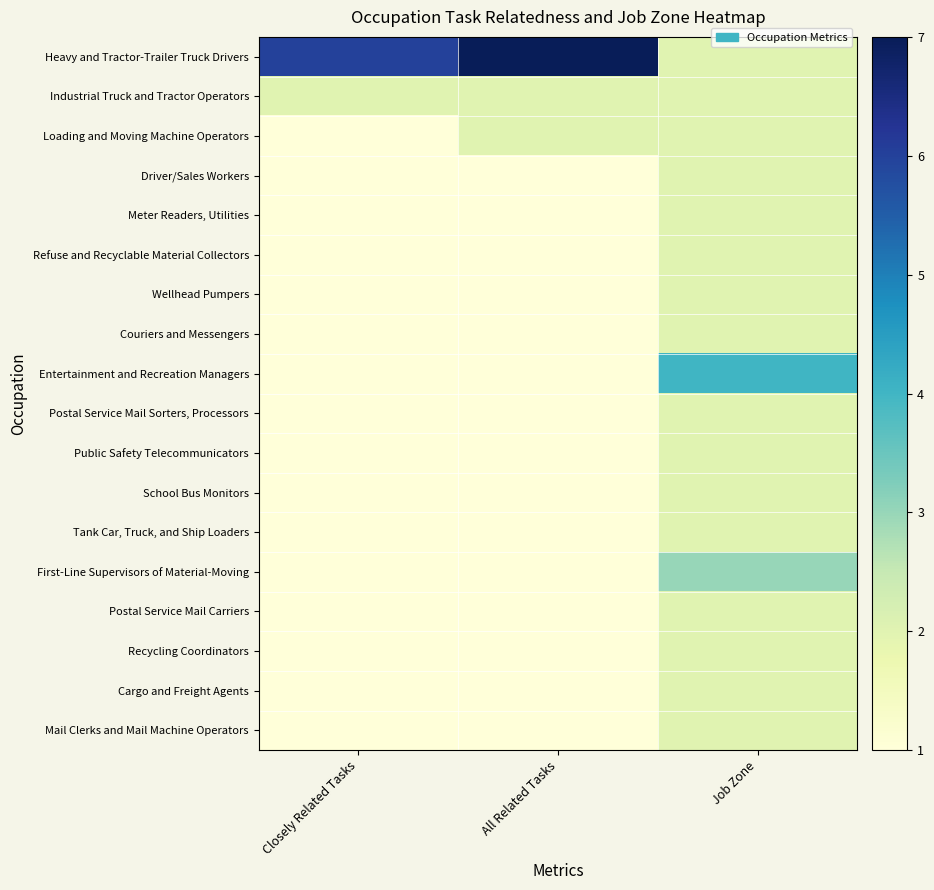

Which series has the largest total across all categories?

Heavy and Tractor-Trailer Truck Drivers